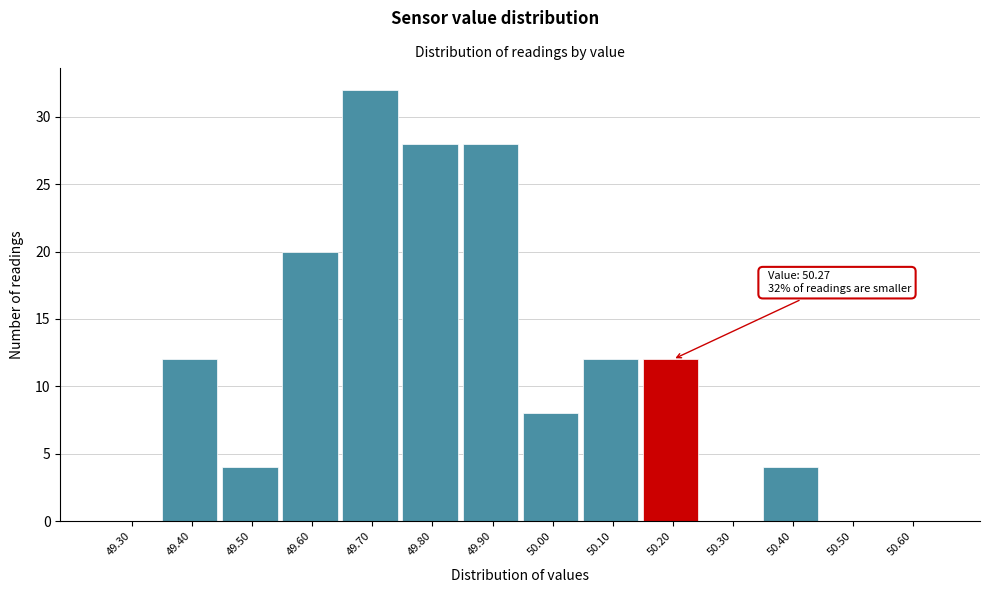

Reading right to left, transcribe all the data shown in this chart.

50.60=0	50.50=0	50.40=4	50.30=0	50.20=12	50.10=12	50.00=8	49.90=28	49.80=28	49.70=32	49.60=20	49.50=4	49.40=12	49.30=0